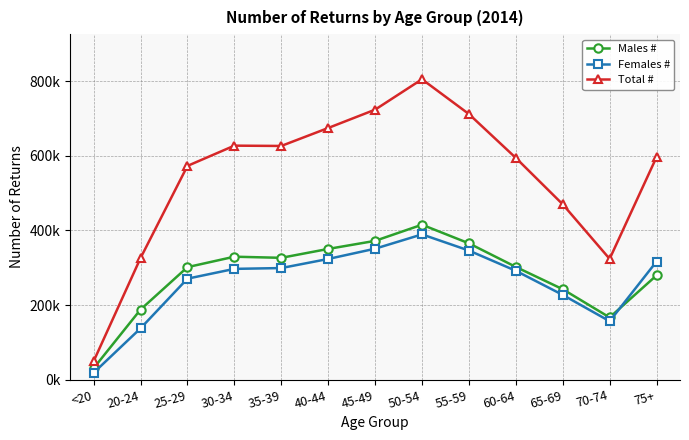

Does the chart have visible grid lines?

Yes